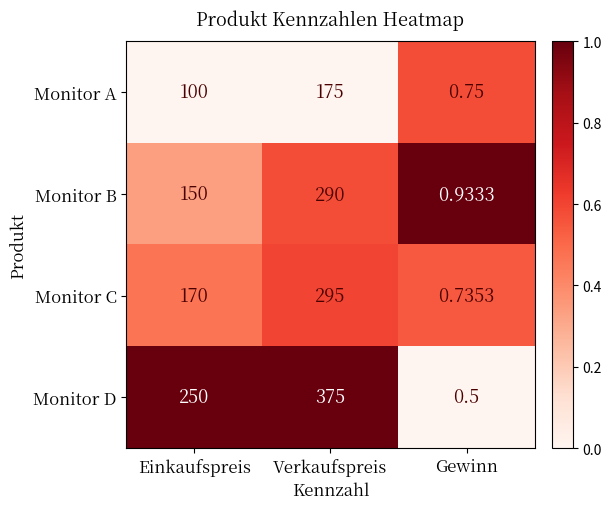

What is the total value across all series at Einkaufspreis?

670.0